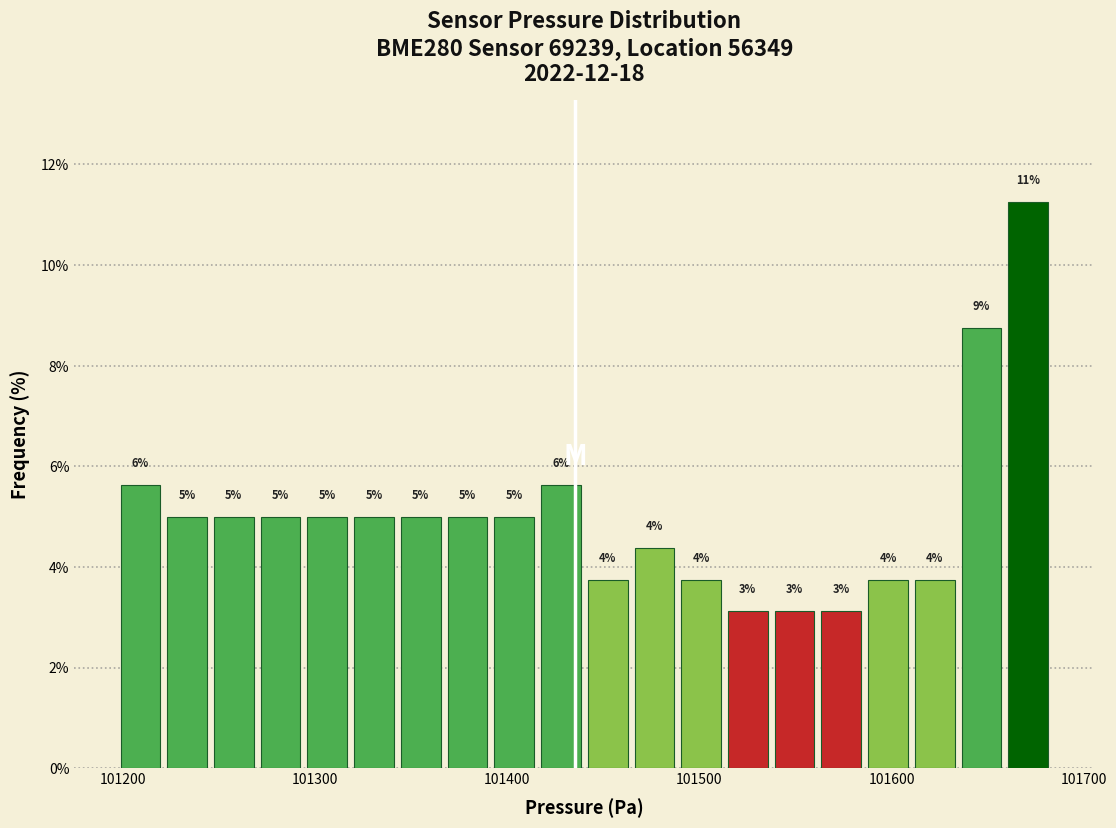

Read against the x-axis, roughly where is the centre of the tallest bar?

101670